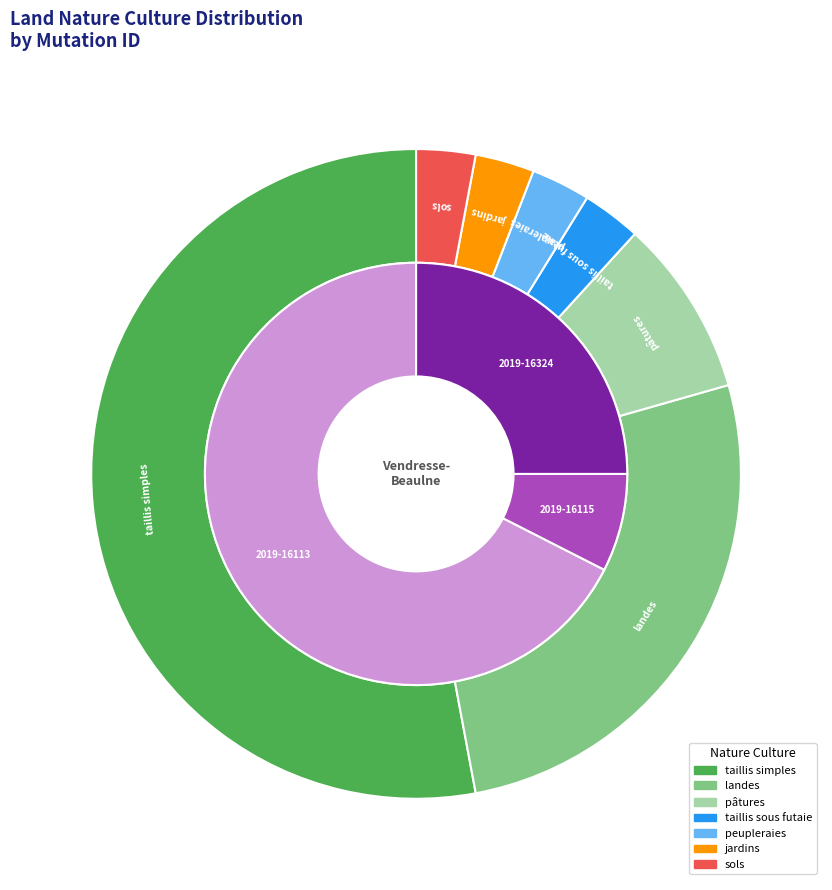

Does taillis simples account for over 50% of the chart?

Yes